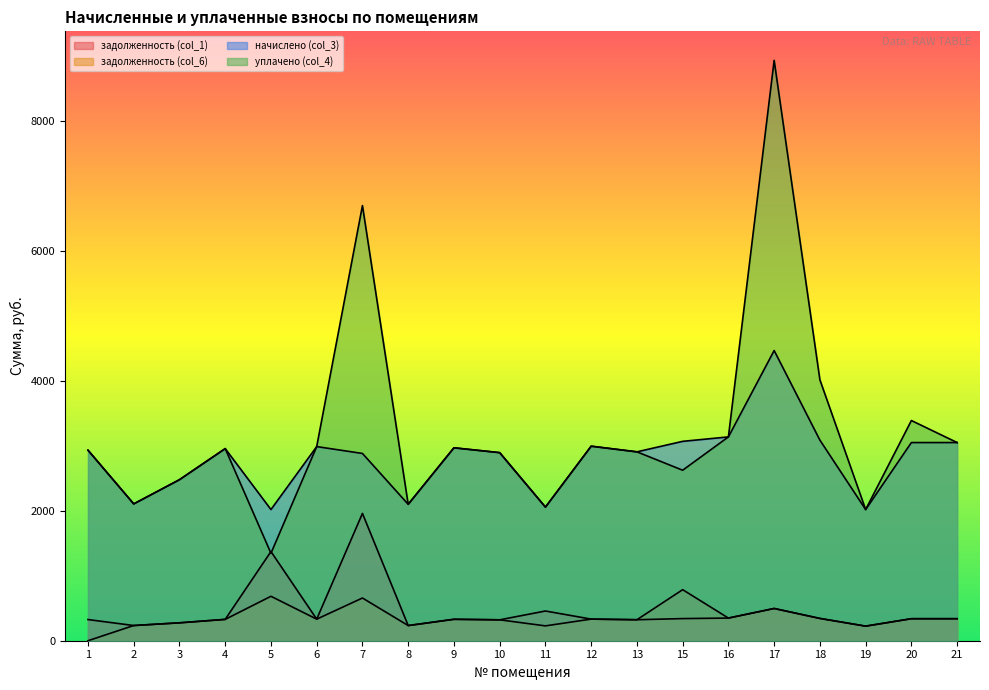

What is the total value across all series at 16?

6969.0